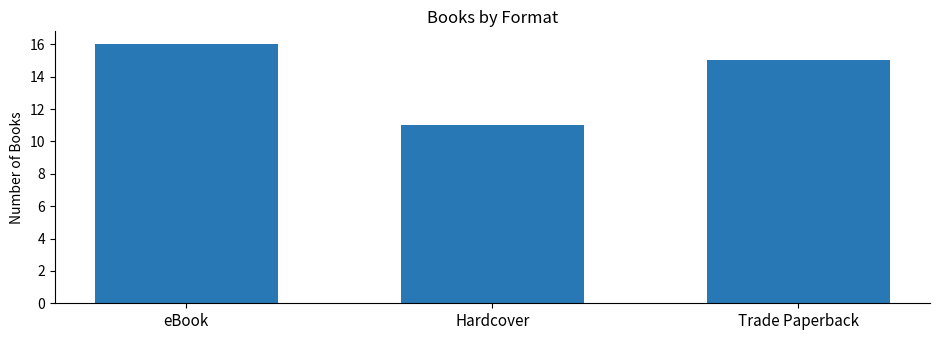

What is the greatest value displayed?

16